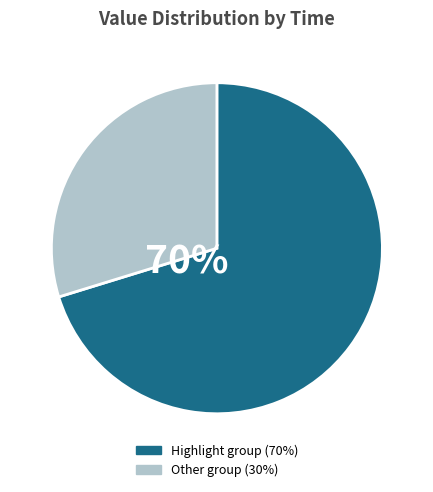

Does any single category account for the majority?

Yes